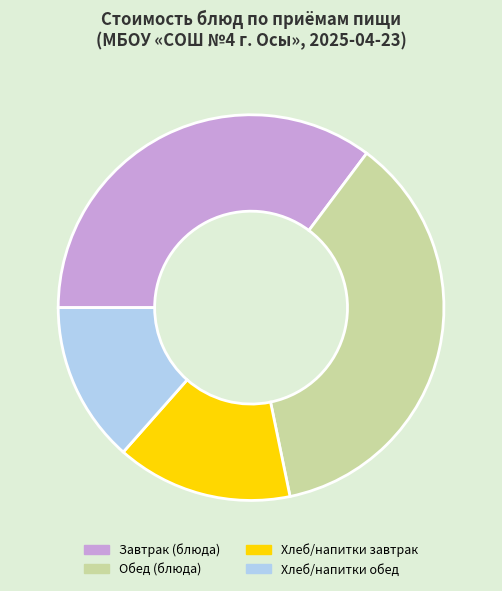

Which slice is the largest?

Обед (блюда)